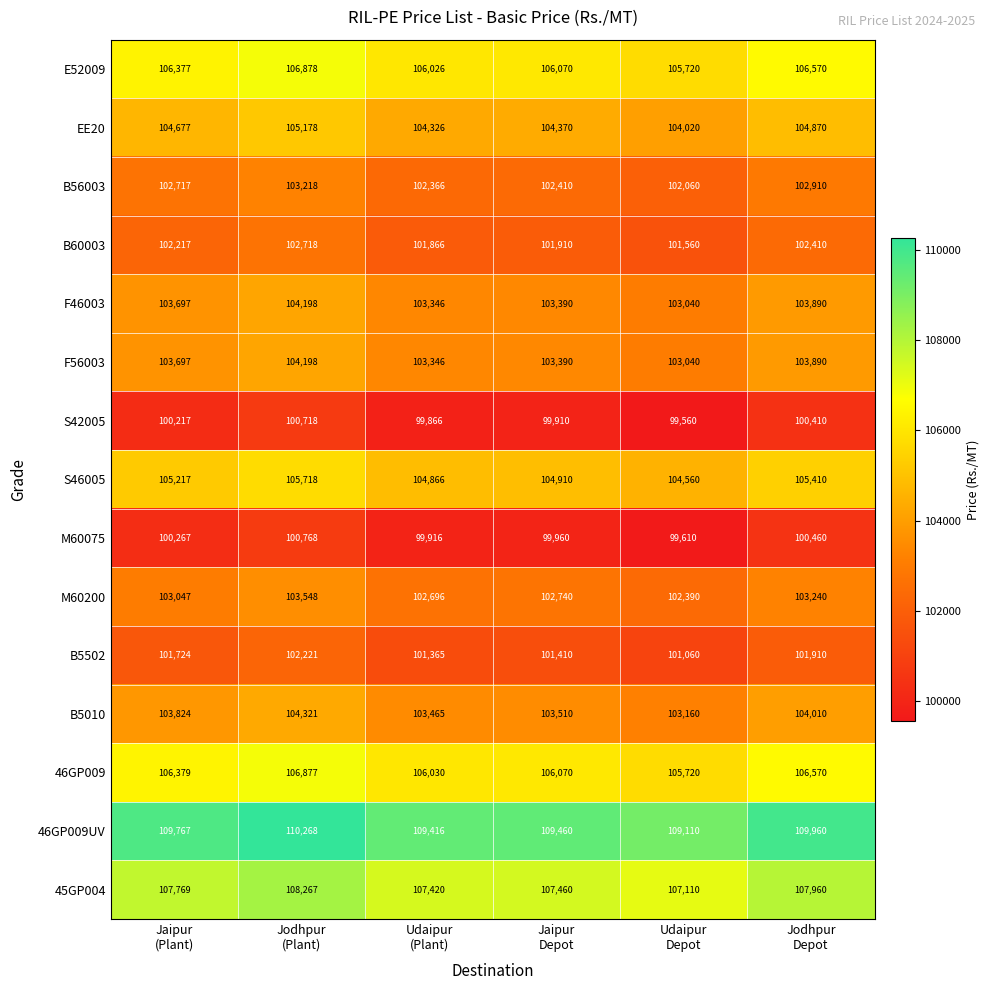

Which series has the largest total across all categories?

46GP009UV